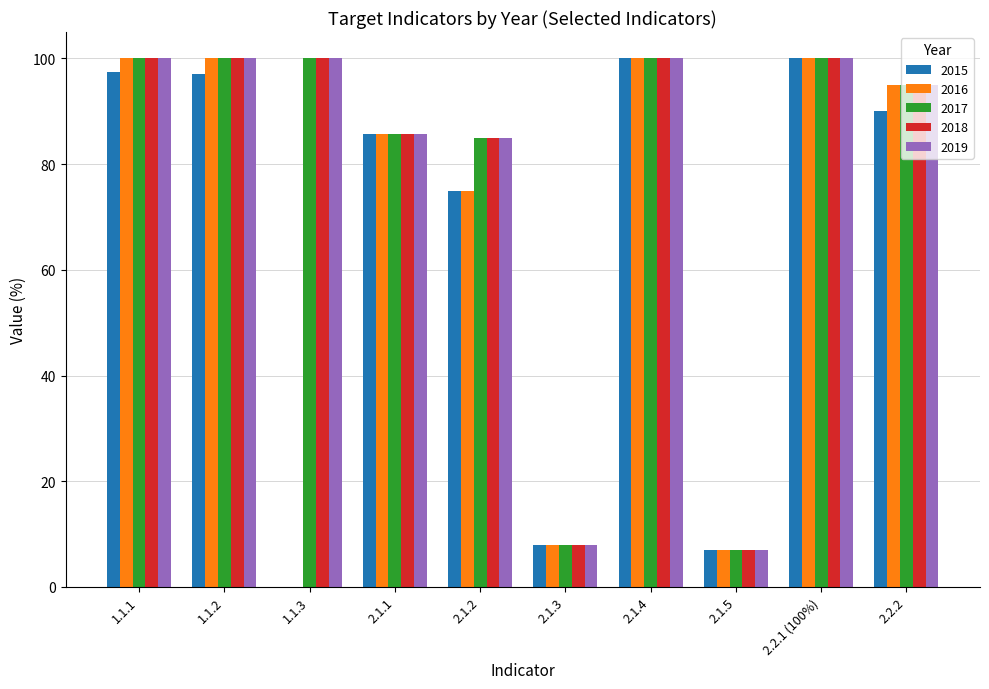

The value of 2019 at 1.1.1 is 100.0. True or false?

True